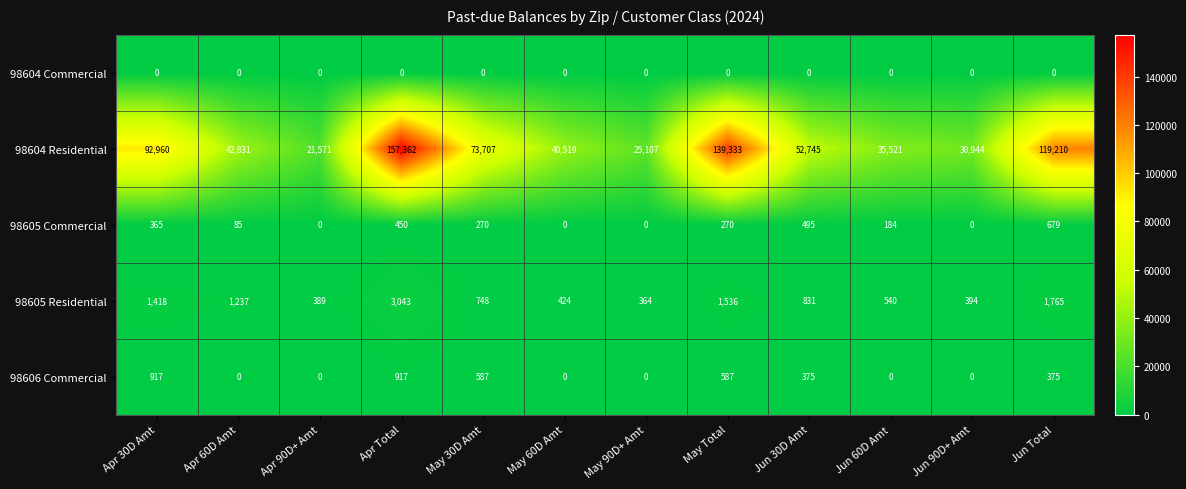

The value of 98605 Commercial at Apr 30D Amt is 156. True or false?

False